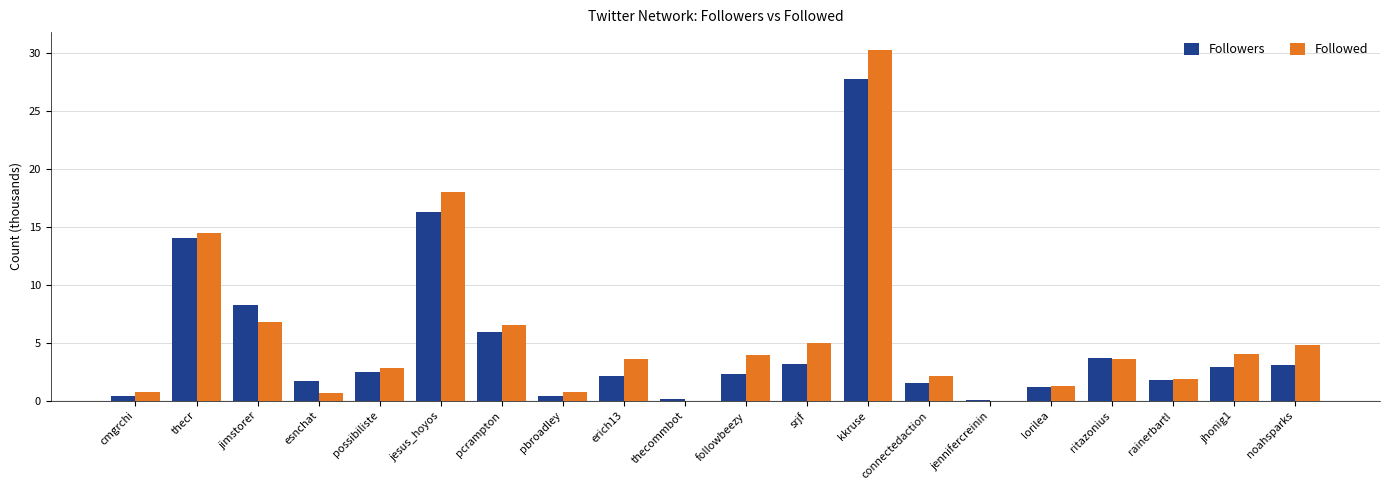

Read the Followed value at jimstorer.

6.8